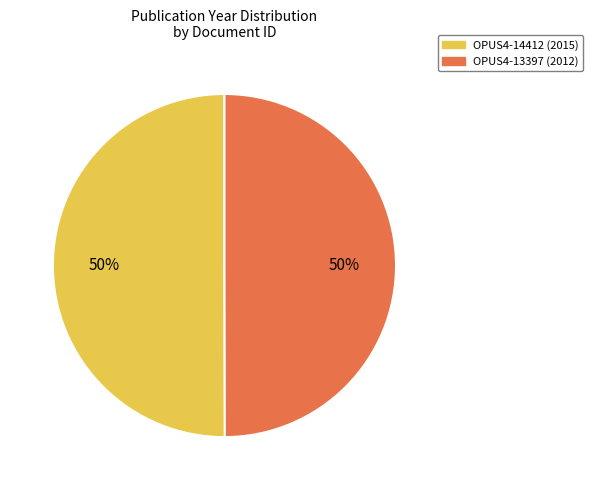

To the nearest percent, what percentage of the pie is OPUS4-14412?

50%